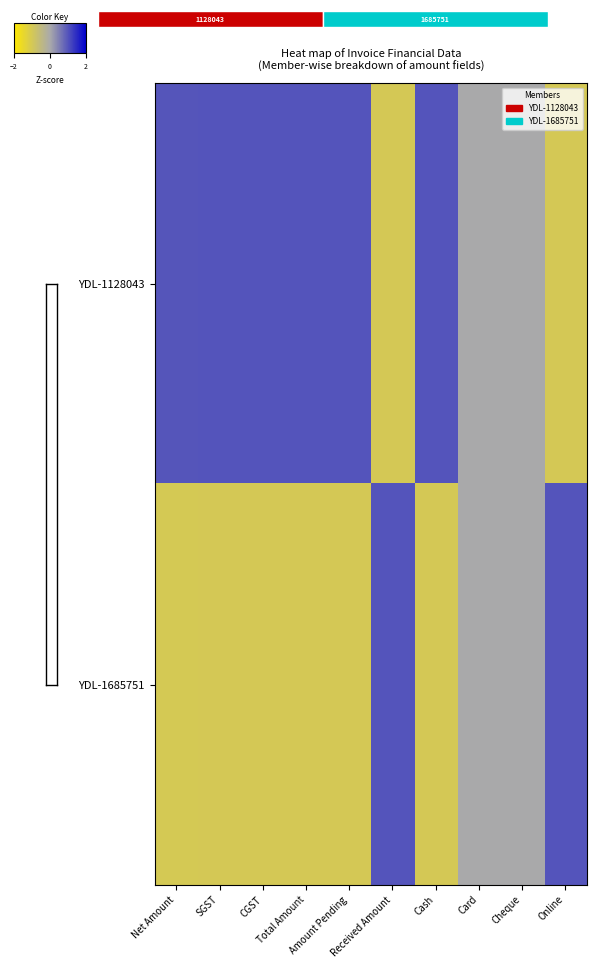

What is the sum of the YDL-1128043 values at Cheque and Total Amount?

1.0